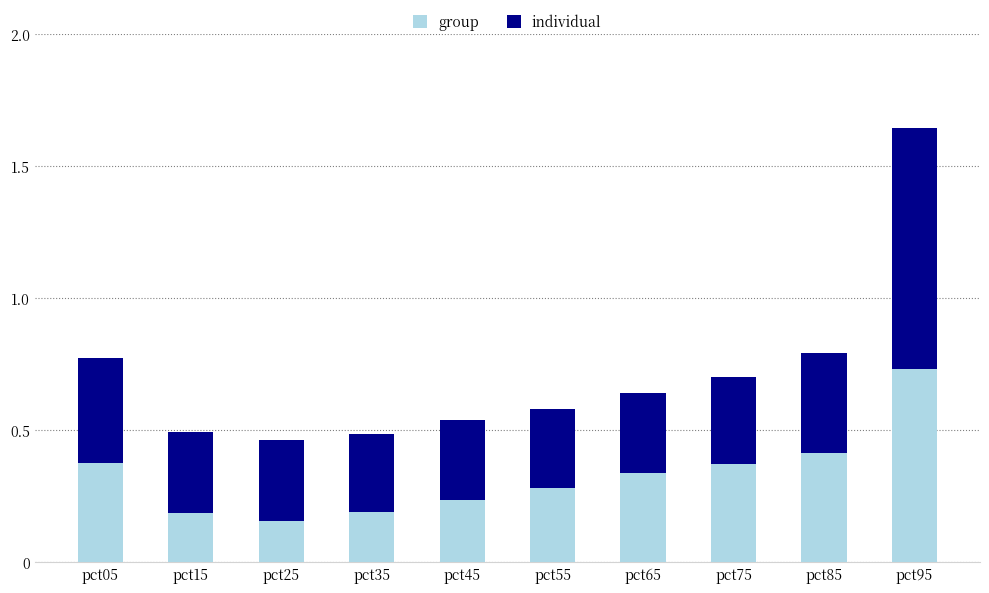

The value of group at pct35 is 0.2. True or false?

True